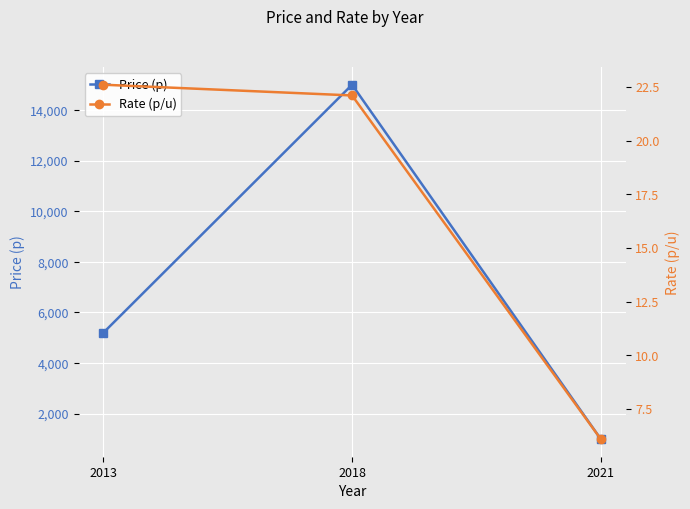

Between 2013 and 2021, which is larger?

2013